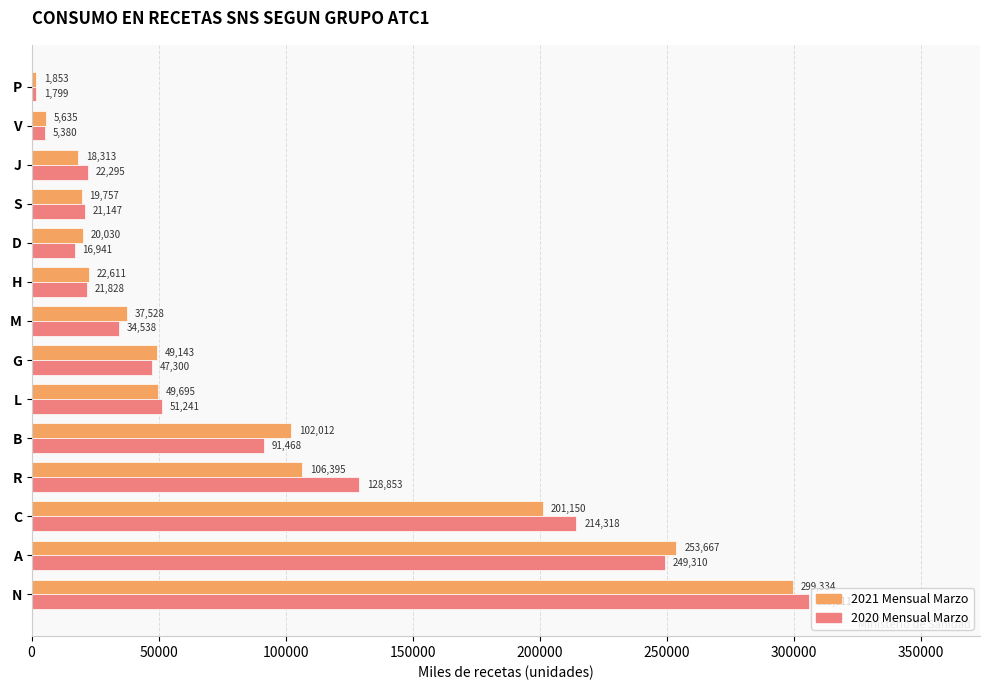

Between L and V, which series saw the biggest shift?

2020 Mensual Marzo